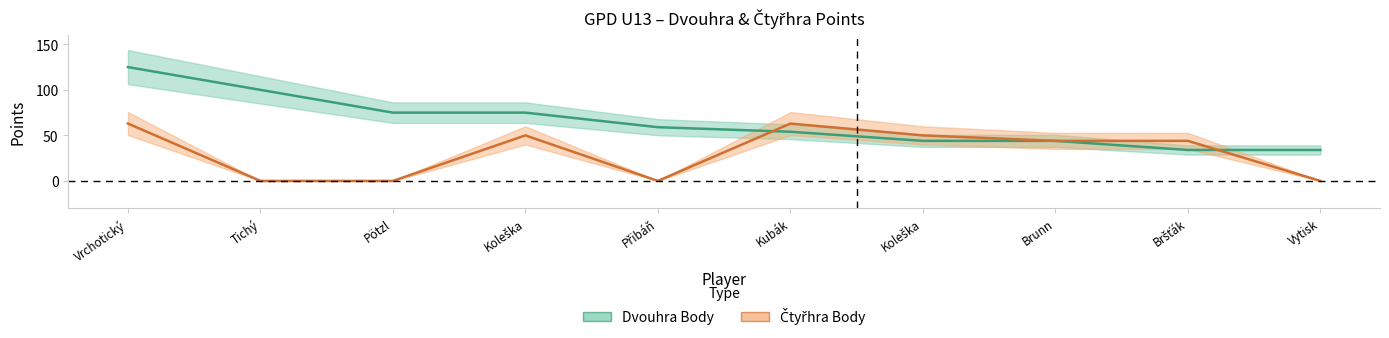

Reading right to left, extract all data points from this chart.

Dvouhra Body: 34	34	44	44	54	59	75	75	100	125
Čtyřhra Body: 0	44	44	50	63	0	50	0	0	63